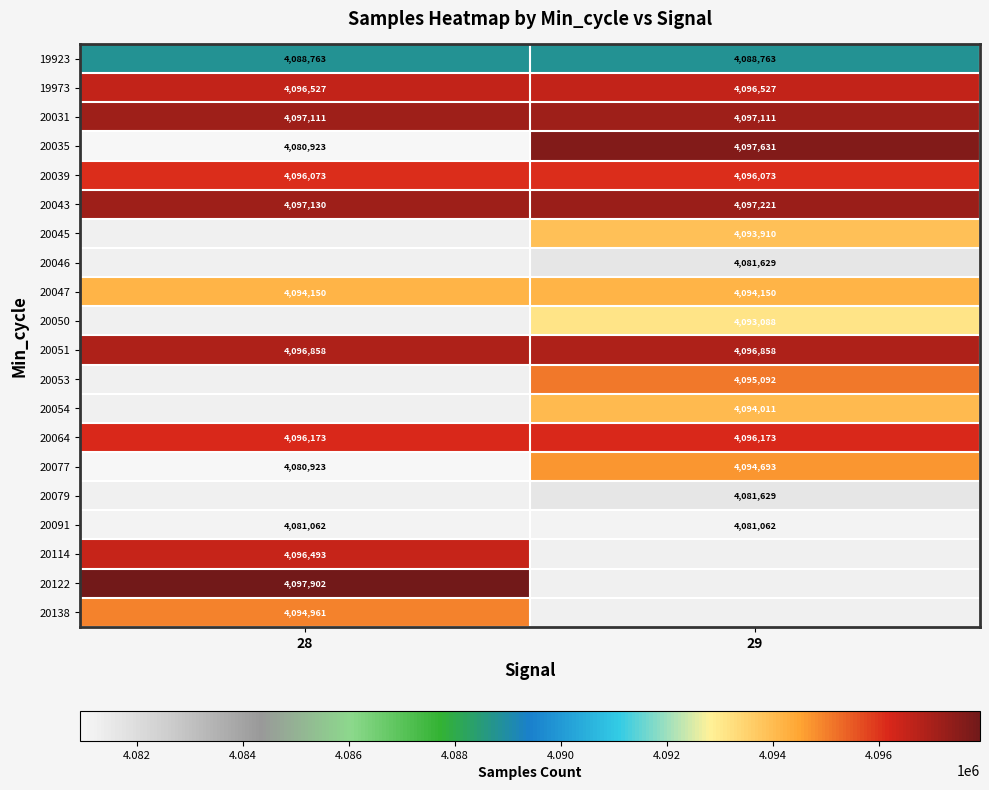

What is the average value of the 20035 series?

4089277